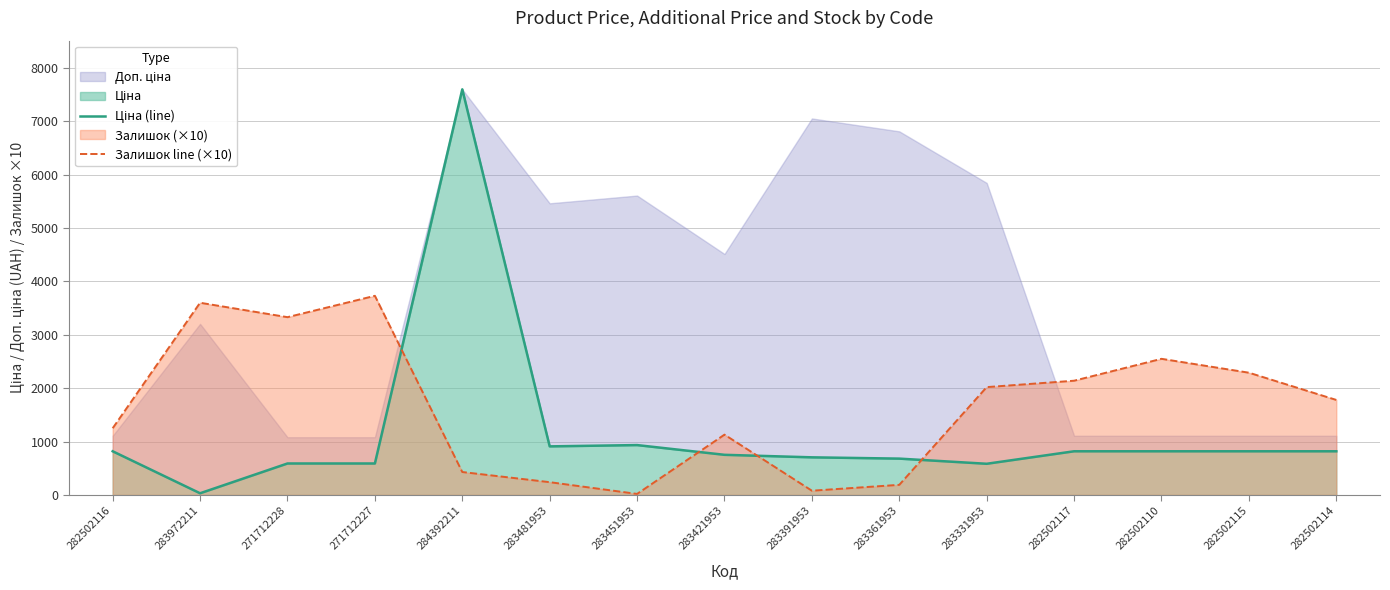

At which label is Ціна (line) closest to 3814?

283451953